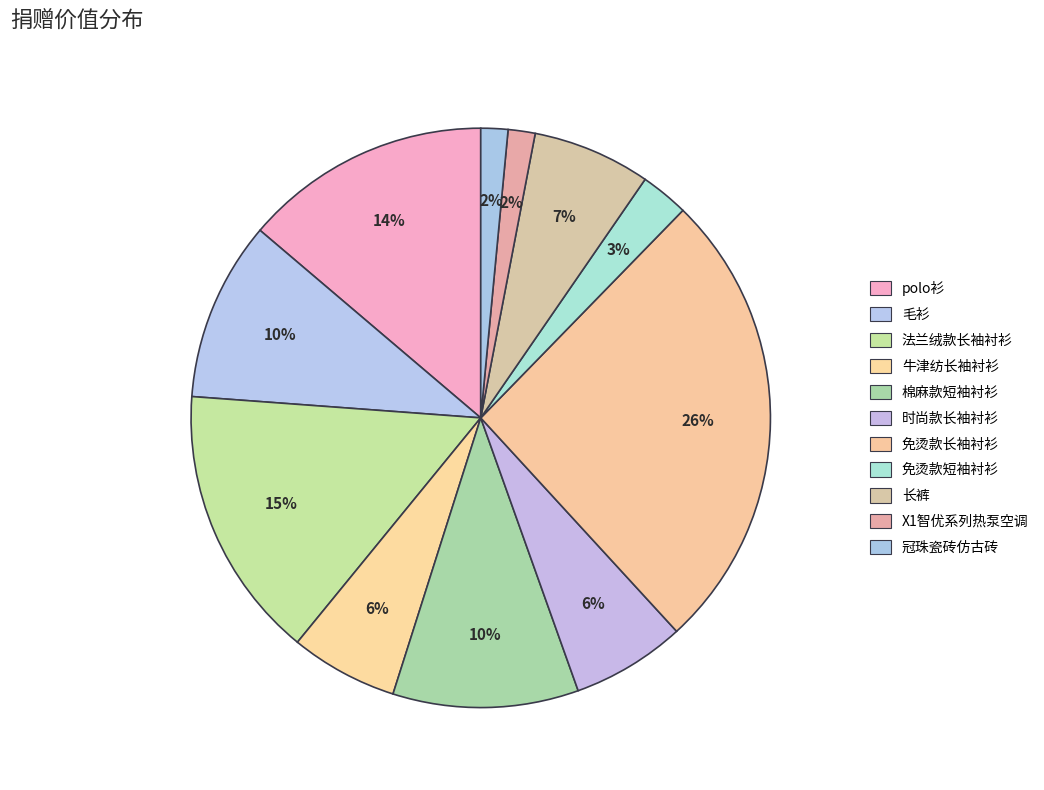

Is there any slice that represents more than half of the pie?

No